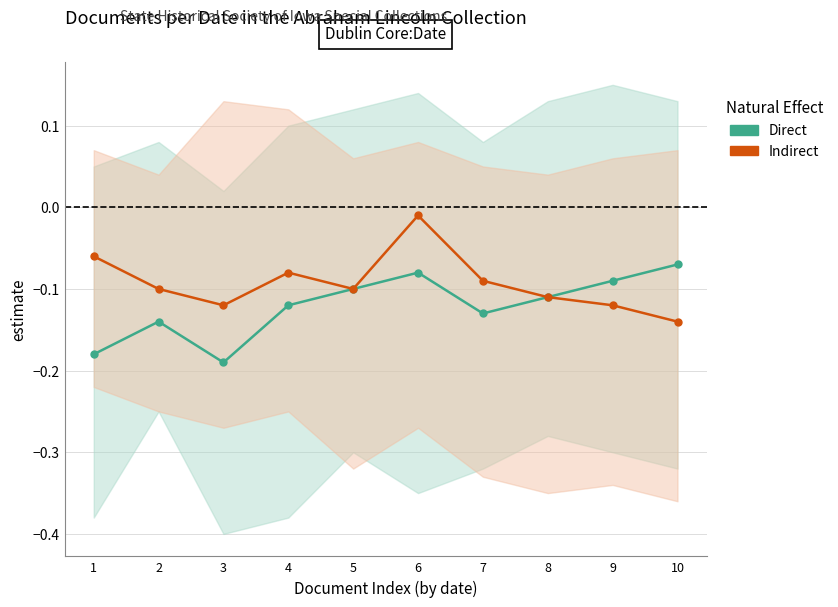

Is it true that Indirect equals -0.1 at 10?

True